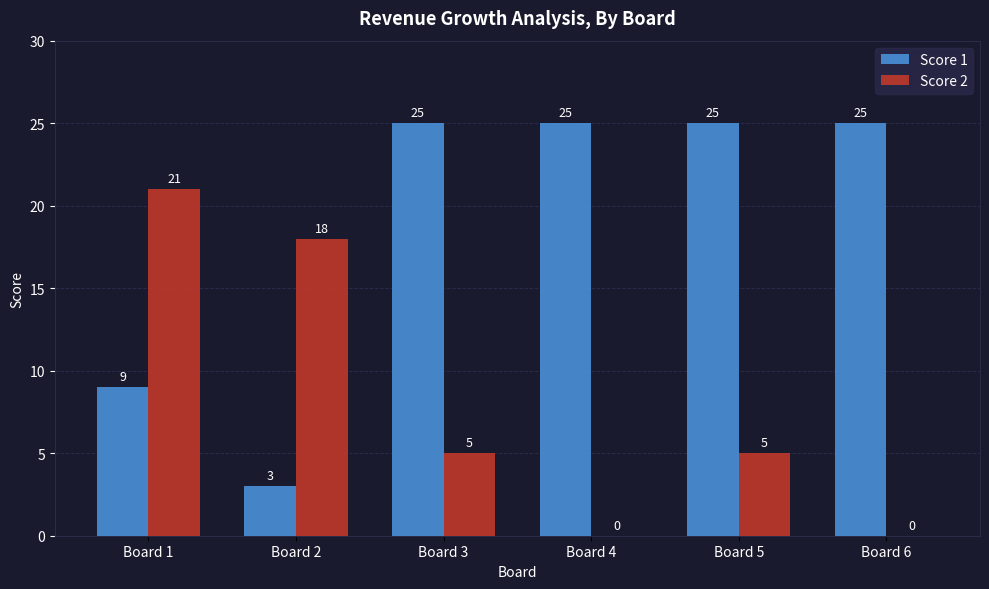

Where does the Score 2 series first go above 5?

Board 1